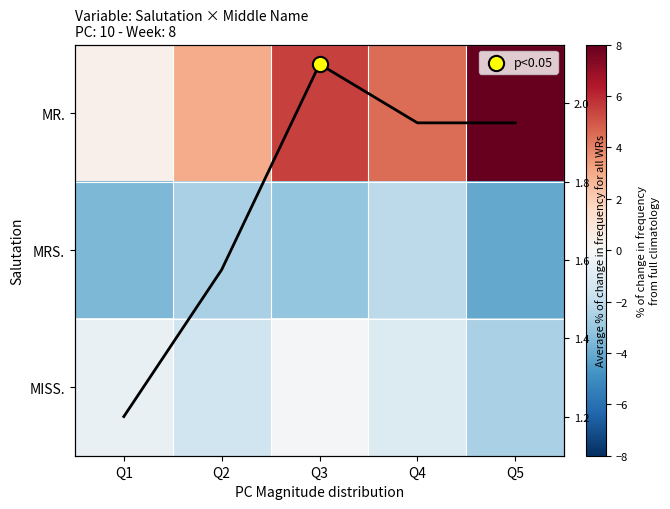

What is the sum of the MISS. values at Q3 and Q2?

-1.6